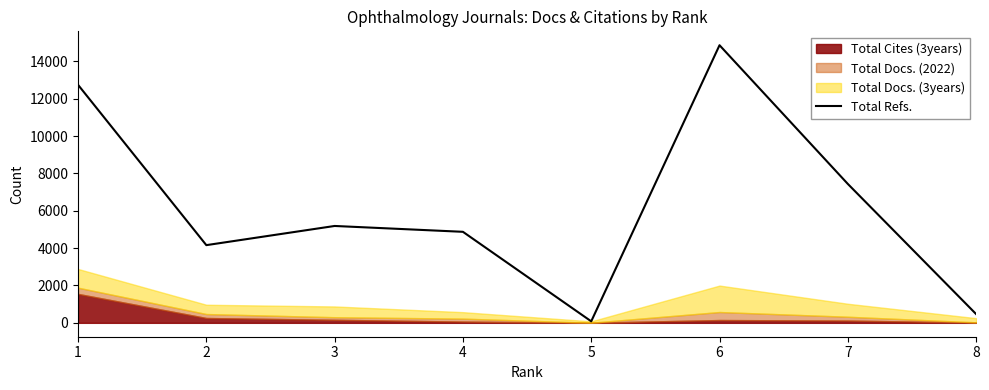

The value of Total Refs. at 8 is 469. True or false?

True